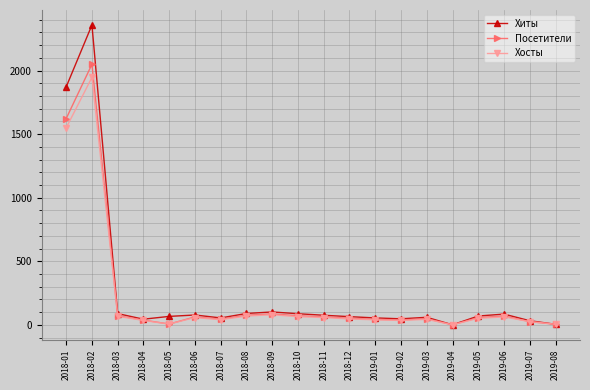

Where is the first local maximum for Хосты?

2018-02